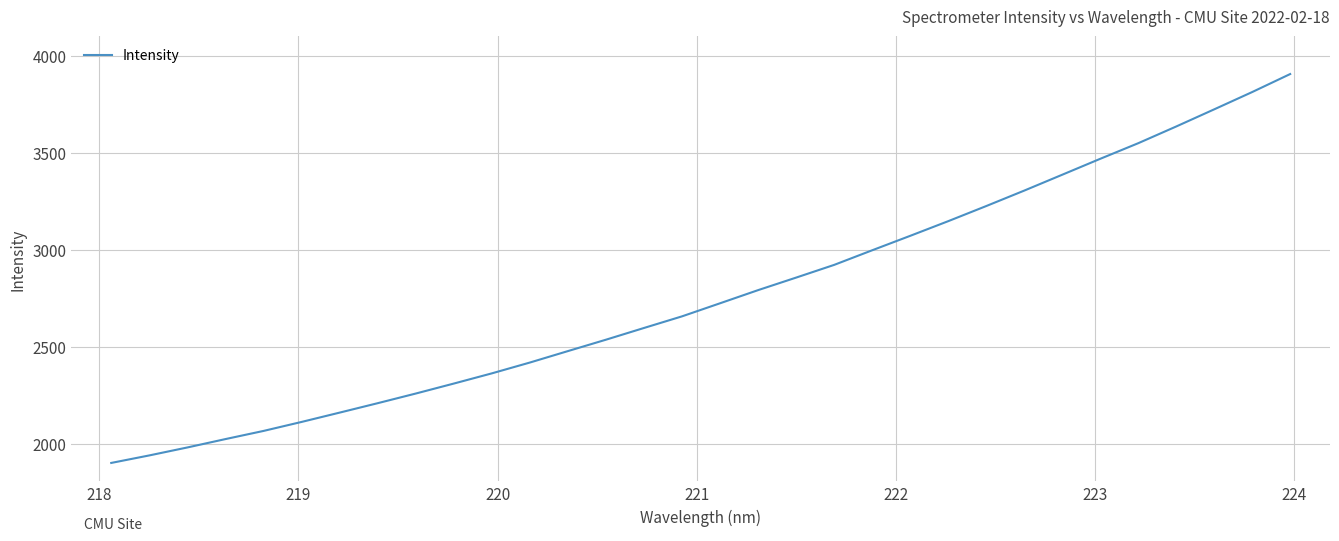

What is the difference between the maximum and minimum values?

2003.8